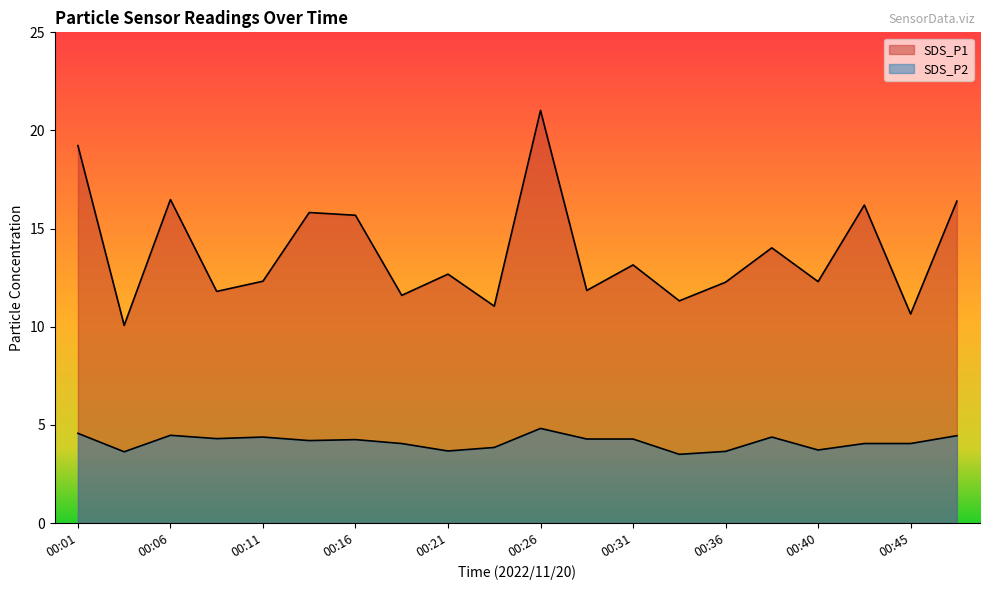

How many lines are shown in the chart?

2